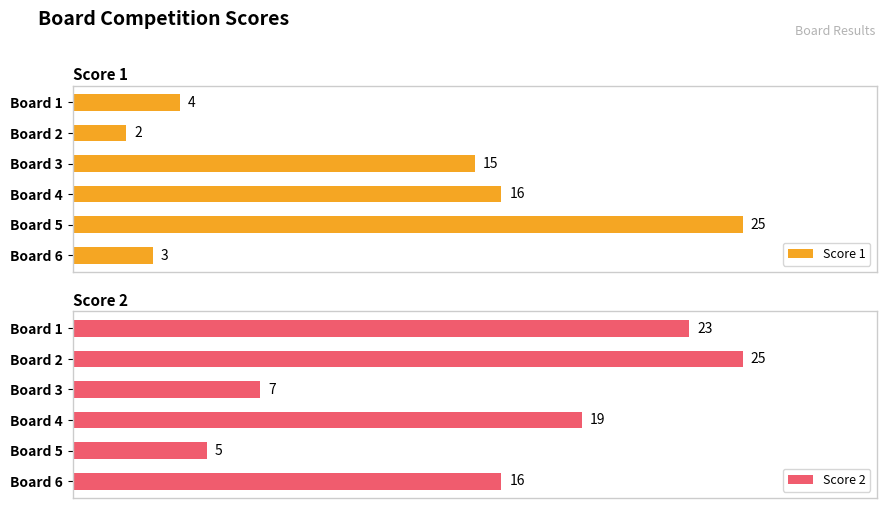

At which label is Score 1 closest to 13?

Board 3